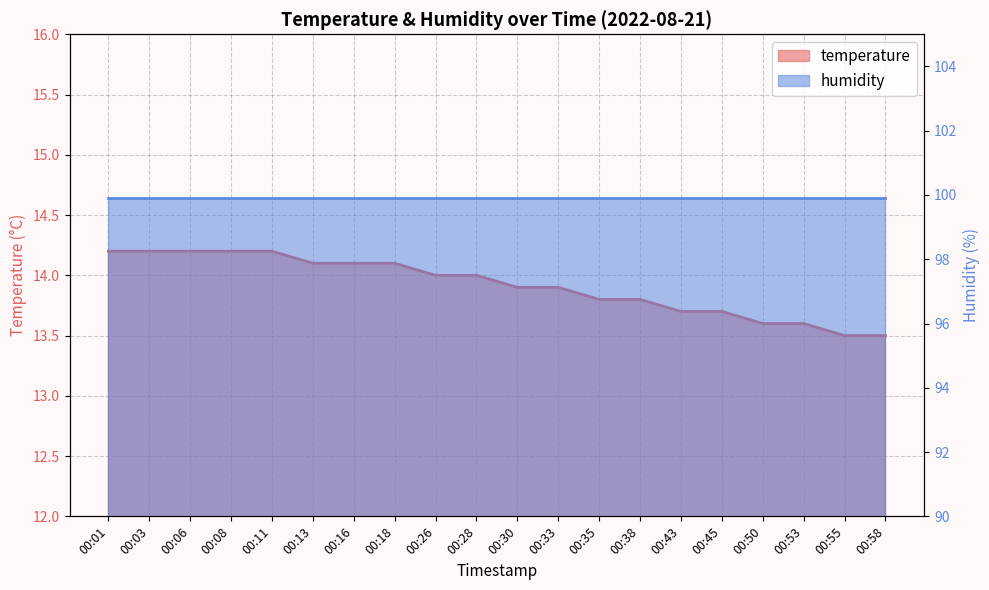

What is the difference between the values at 00:50 and 00:16?

0.5